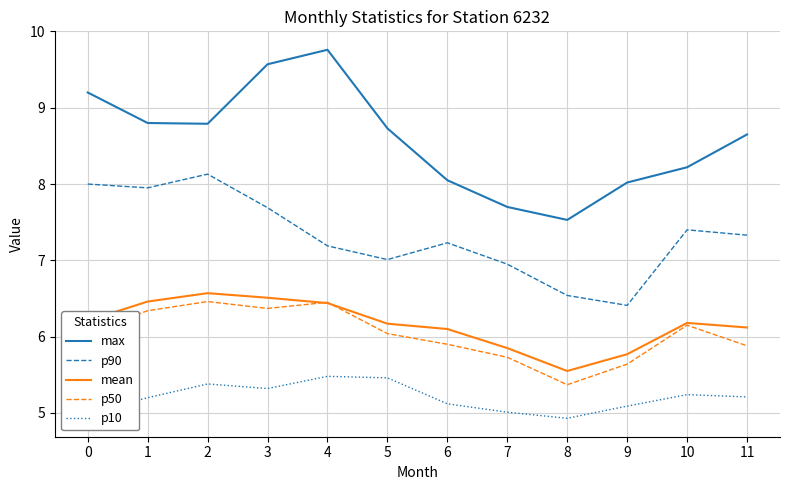

True or false: max and p10 cross at least once.

False